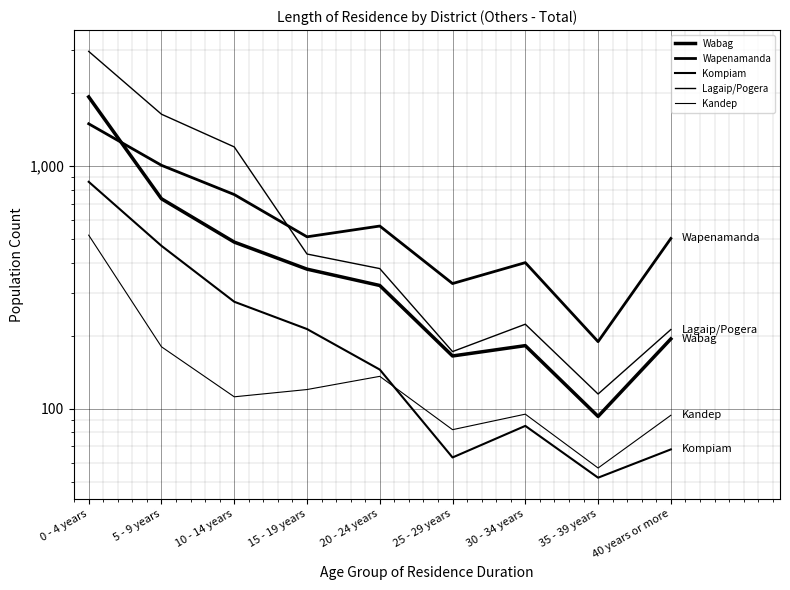

At which category is the sum across all series the highest?

0 - 4 years